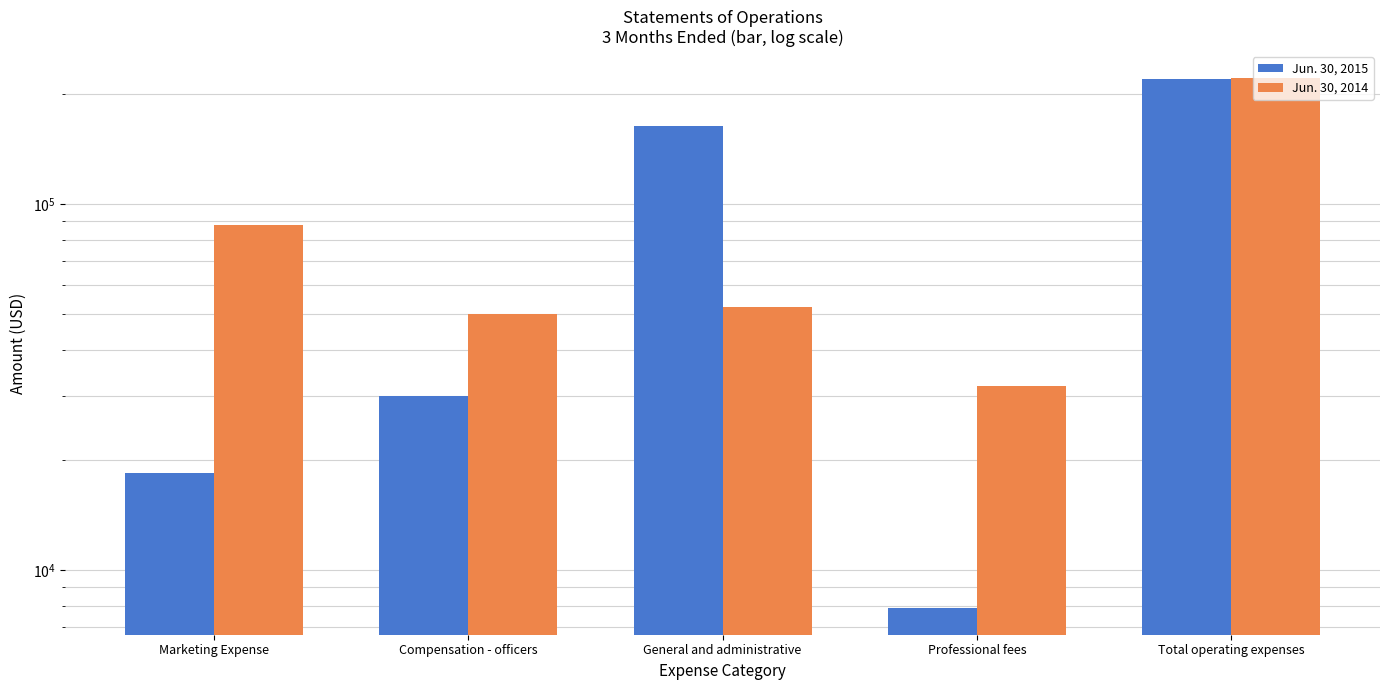

At General and administrative, list the series in order from largest to smallest.

Jun. 30, 2015, Jun. 30, 2014